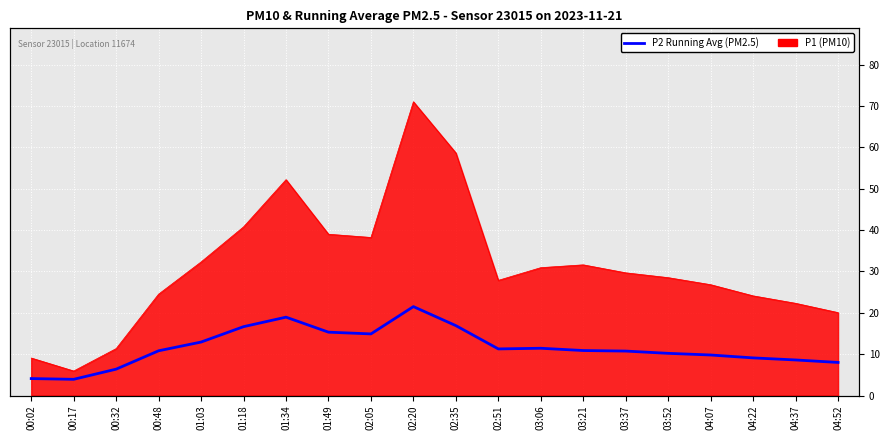

Rank the categories by value from highest to lowest.

02:20, 01:34, 02:35, 01:18, 01:49, 02:05, 01:03, 03:06, 02:51, 03:21, 00:48, 03:37, 03:52, 04:07, 04:22, 04:37, 04:52, 00:32, 00:02, 00:17